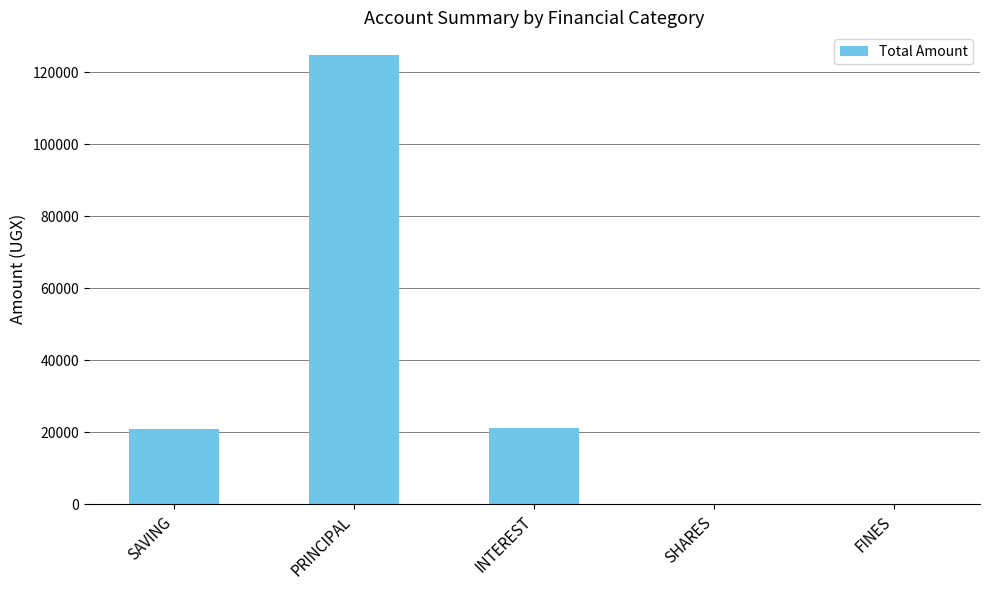

Is it true that the value at SAVING is 21000?

True